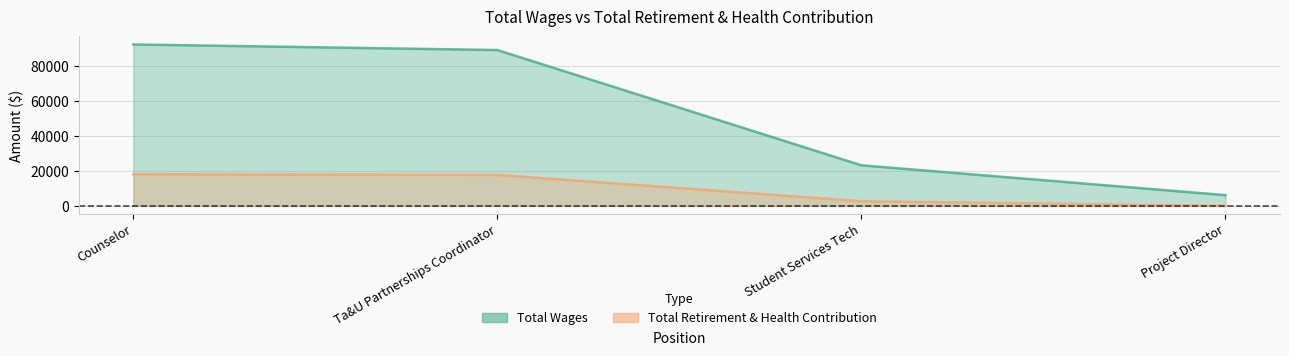

What is the sum of all Total Wages values?

210203